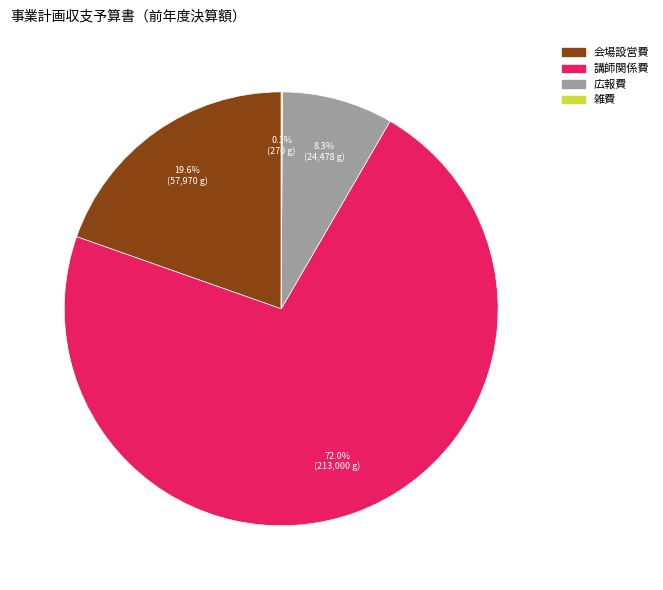

Does any single category account for the majority?

Yes